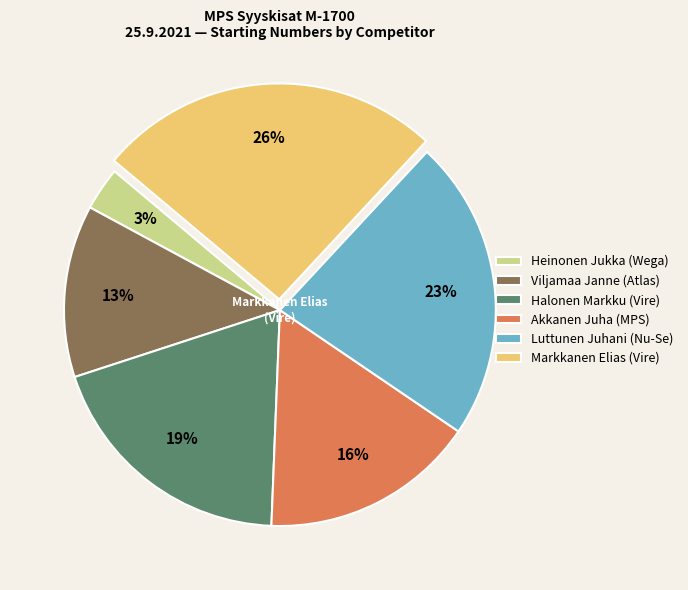

How many slices are in this pie chart?

6